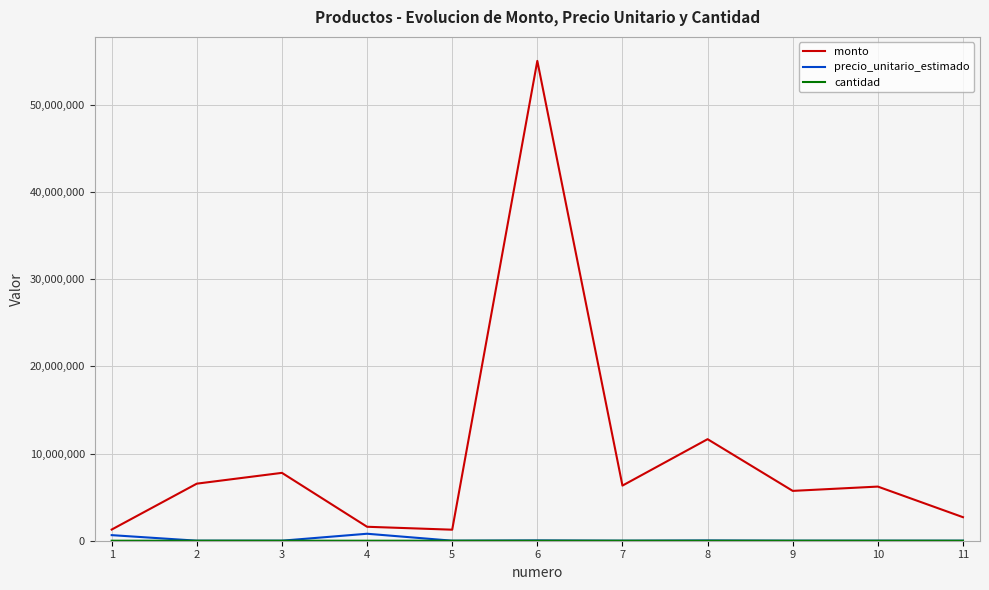

Is it true that precio_unitario_estimado equals 33550 at 6?

True